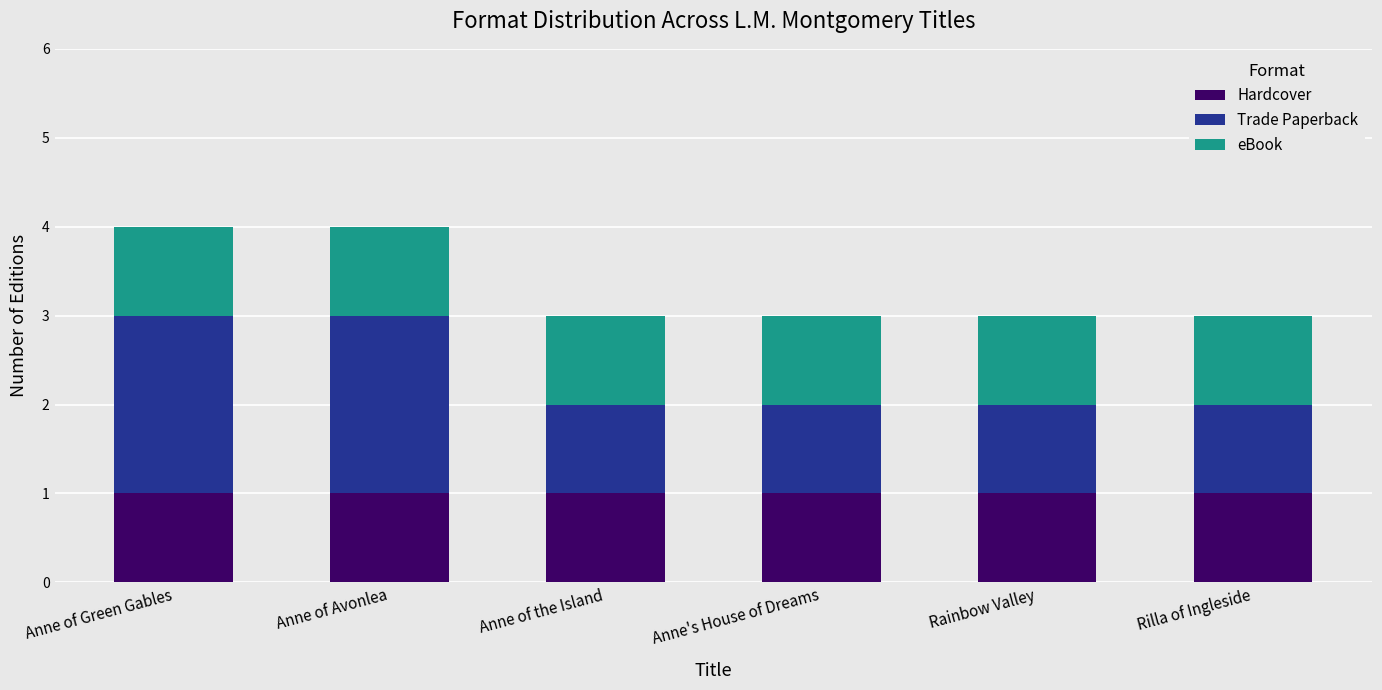

What is the total value across all series at Anne of the Island?

3